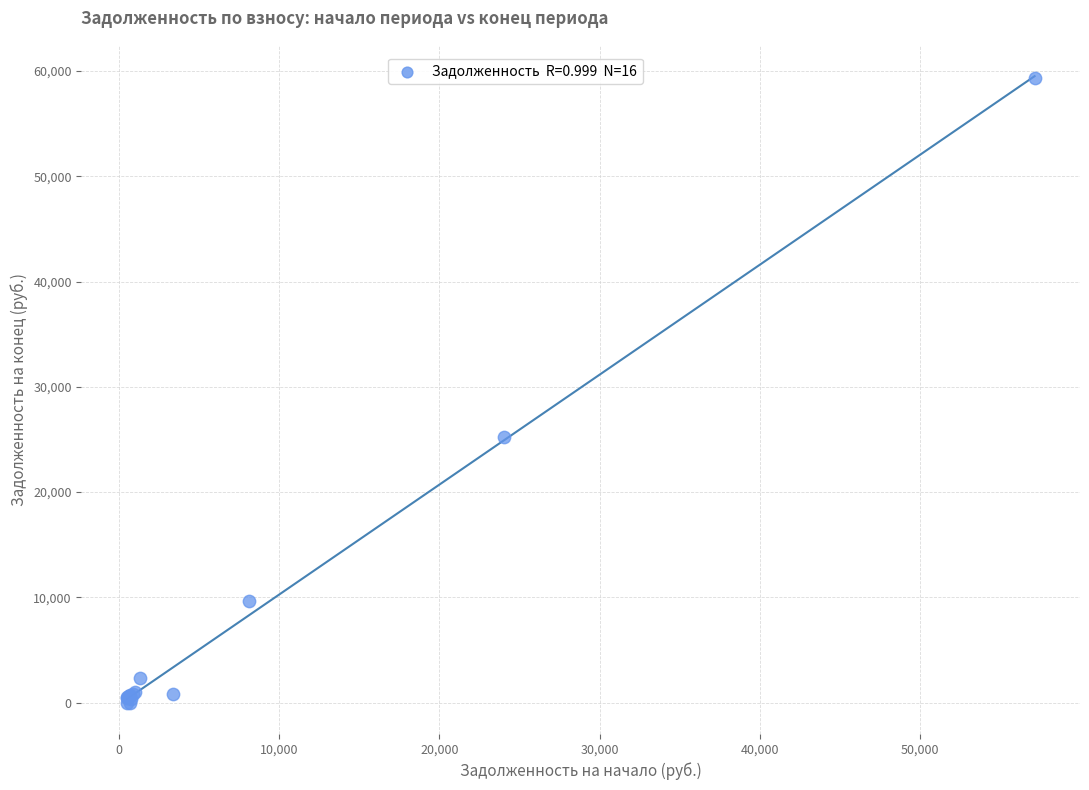

What Y value in the scatter plot is closest to 29663?

25212.6